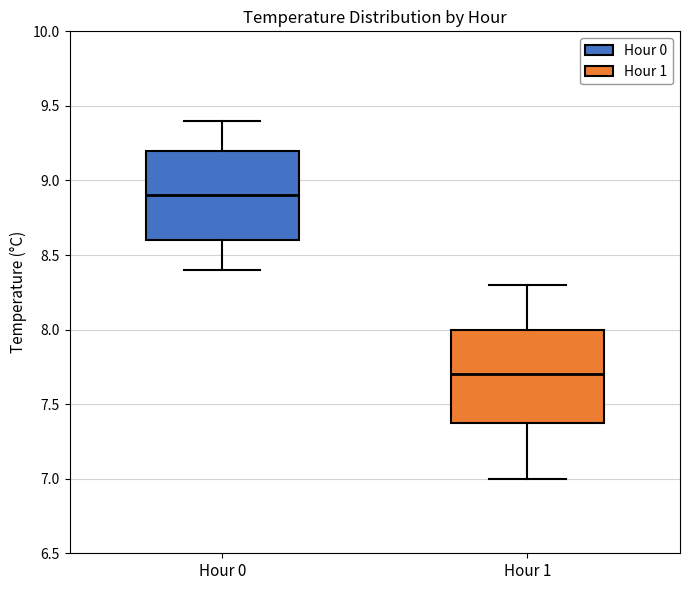

Reading left to right, transcribe this box plot: for each box, give where its median line is, the range the box spans, and where its two whiskers end, as read against the y-axis. The values are not printed on the chart, so give them approximately, as read against the axis.

Hour 0: median 8.9, box 8.6 to 9.2, whiskers 8.4 to 9.4
Hour 1: median 7.7, box 7.4 to 8.0, whiskers 7.0 to 8.3